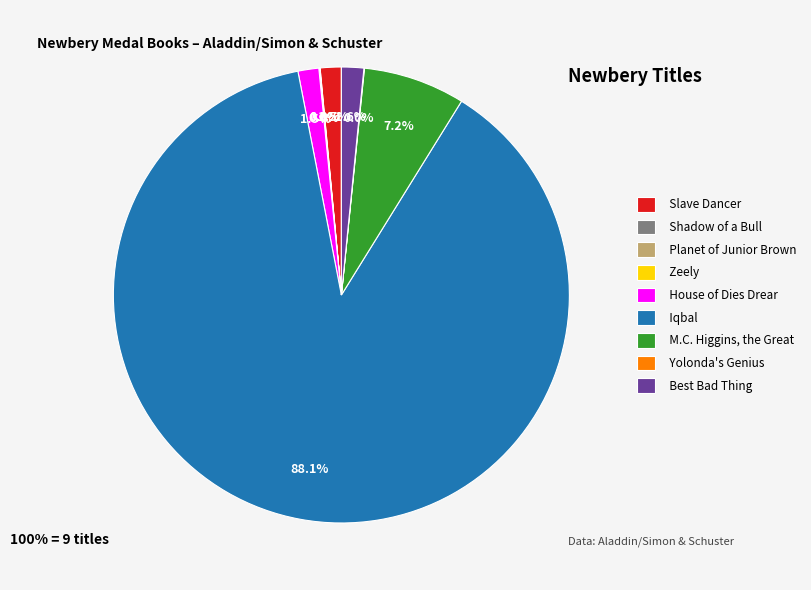

Does any single category account for the majority?

Yes